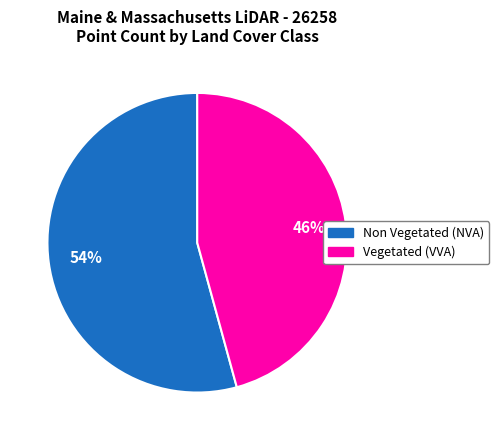

True or false: Vegetated (VVA) accounts for 60% of the total.

False